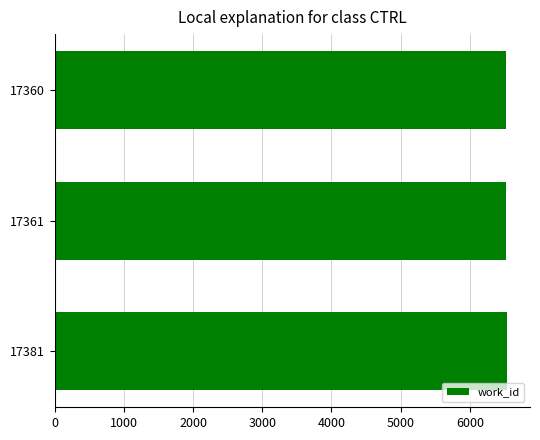

Count the values in the range 6530 to 6543.

3